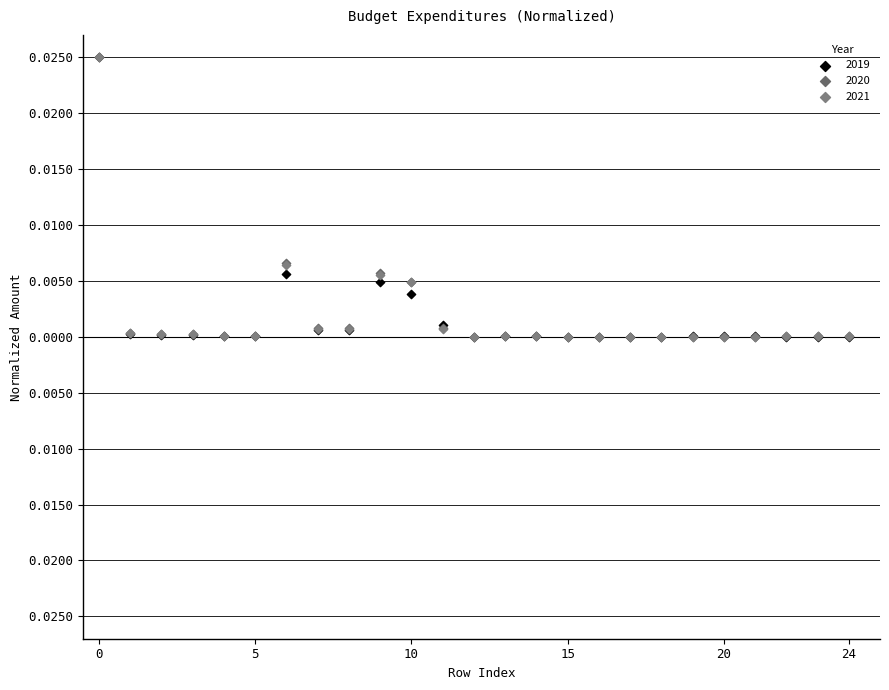

What are all the series names shown in the legend?

2019, 2020, 2021